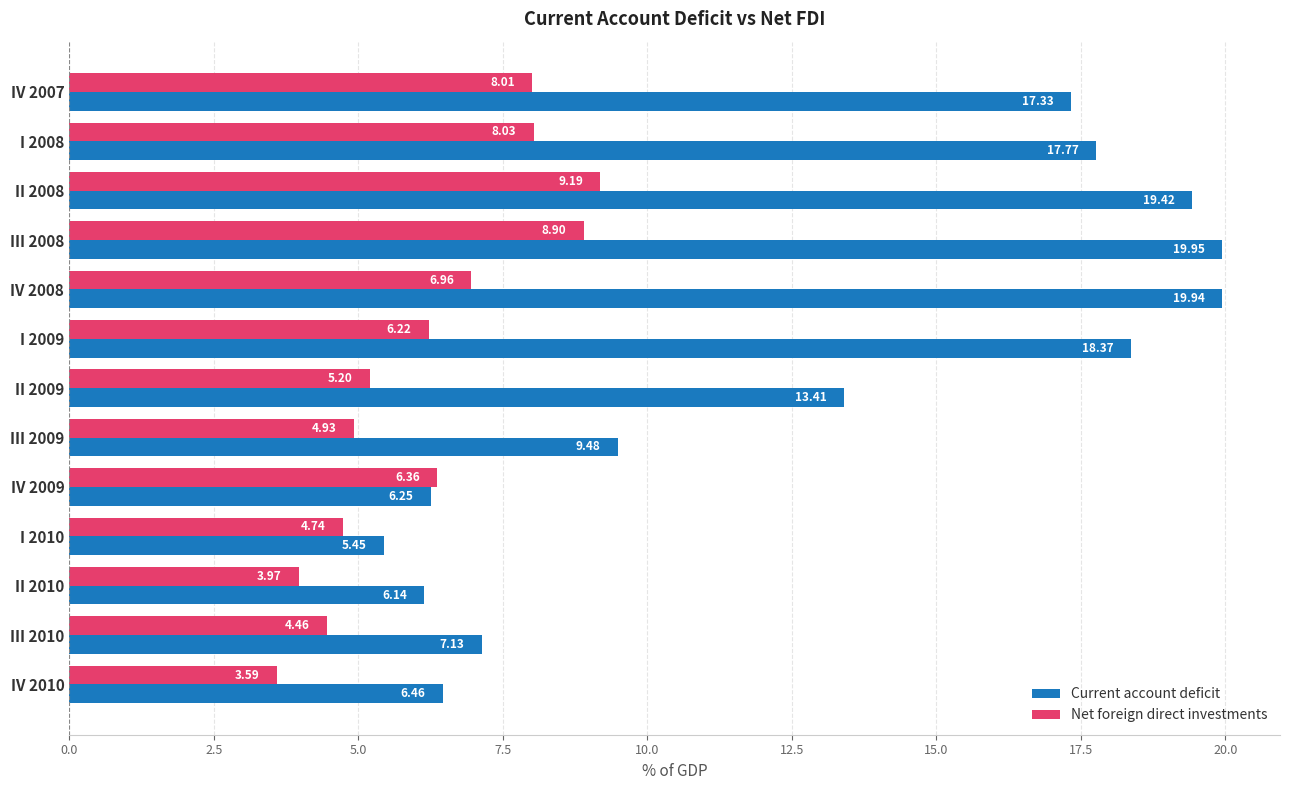

Which series has the largest total across all categories?

Current account deficit